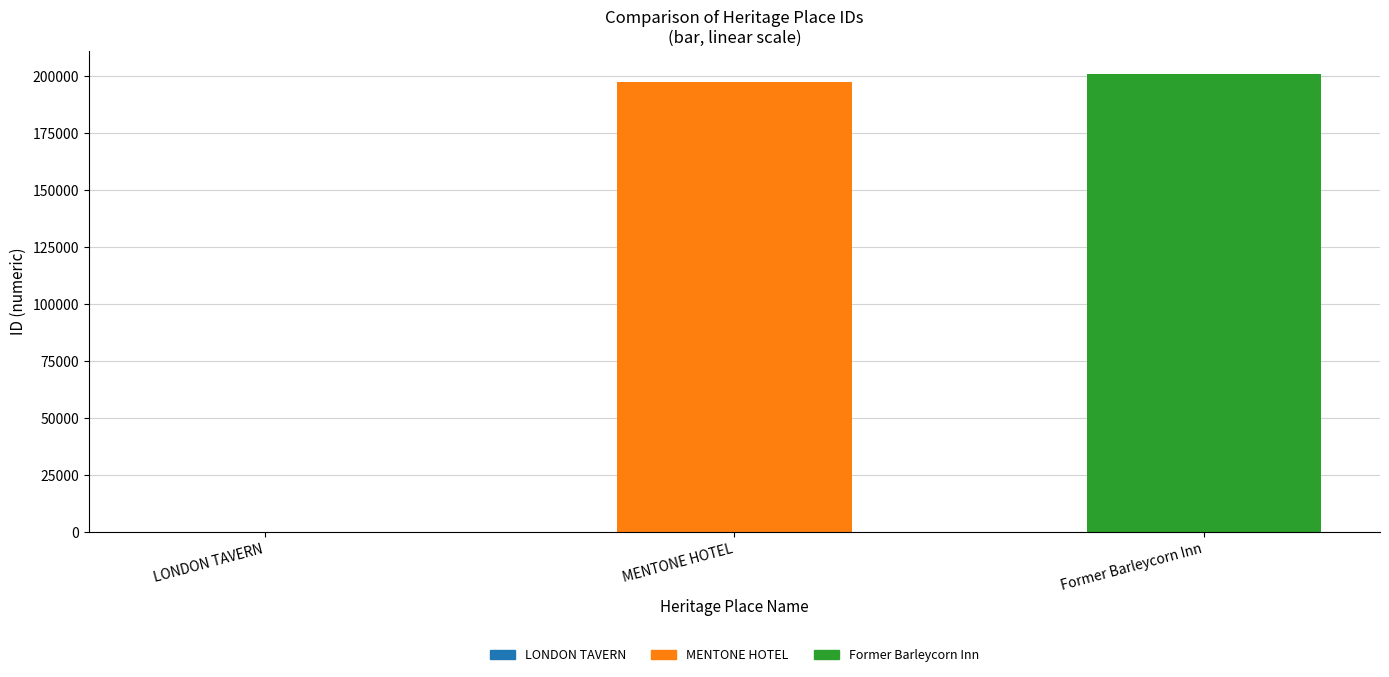

Reading right to left, extract all data points from this chart.

Former Barleycorn Inn=201146	MENTONE HOTEL=197429	LONDON TAVERN=99